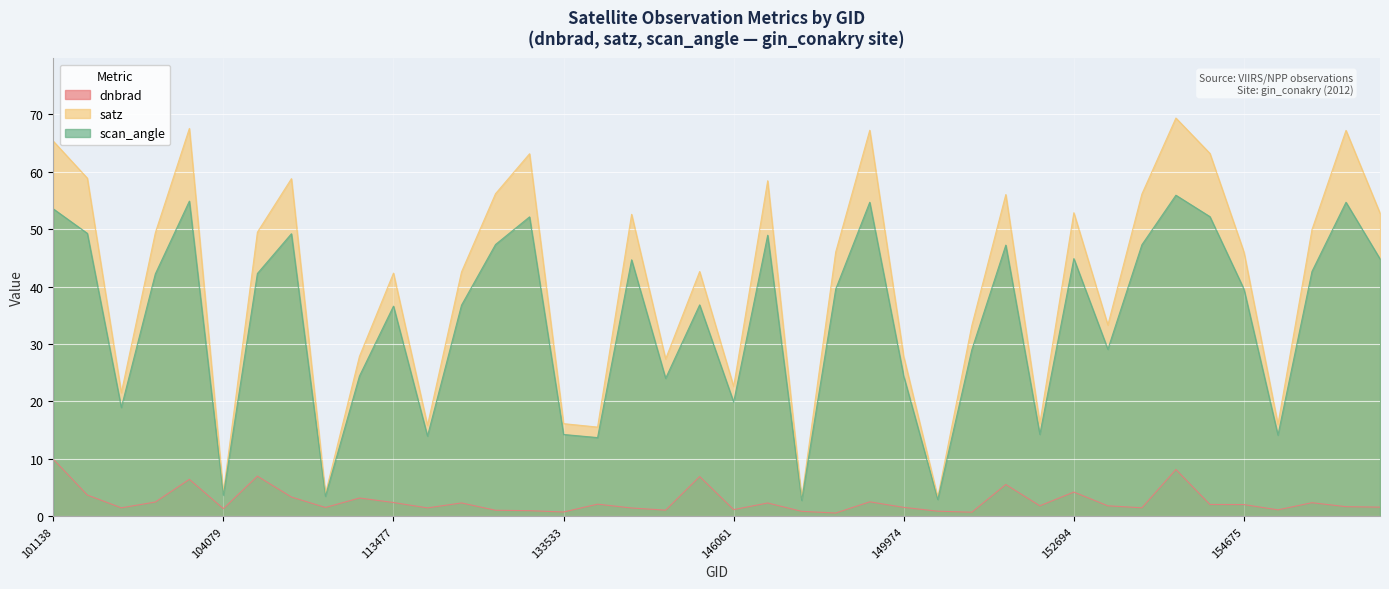

Reading left to right, what are all the values shown in this chart?

dnbrad: 9.9	3.7	1.5	2.5	6.4	1.3	7.0	3.4	1.5	3.2	2.4	1.5	2.3	1.1	1.0	0.8	2.1	1.4	1.1	6.9	1.2	2.3	0.9	0.6	2.5	1.6	0.9	0.7	5.5	1.8	4.2	1.8	1.5	8.2	2.1	2.0	1.1	2.4	1.7	1.6
satz: 65.3	58.9	21.5	49.4	67.5	4.1	49.5	58.8	3.9	27.9	42.4	15.8	42.6	56.2	63.1	16.1	15.5	52.6	27.4	42.6	22.6	58.4	3.1	46.0	67.2	27.8	3.3	33.2	56.0	16.2	52.9	33.3	56.1	69.4	63.2	46.0	16.0	49.9	67.2	52.8
scan_angle: 53.5	49.3	18.9	42.2	54.9	3.6	42.3	49.2	3.5	24.4	36.6	14.0	36.8	47.3	52.1	14.2	13.7	44.7	24.0	36.8	19.9	49.0	2.8	39.6	54.7	24.4	2.9	29.0	47.2	14.3	44.9	29.1	47.3	55.9	52.2	39.6	14.1	42.6	54.7	44.8